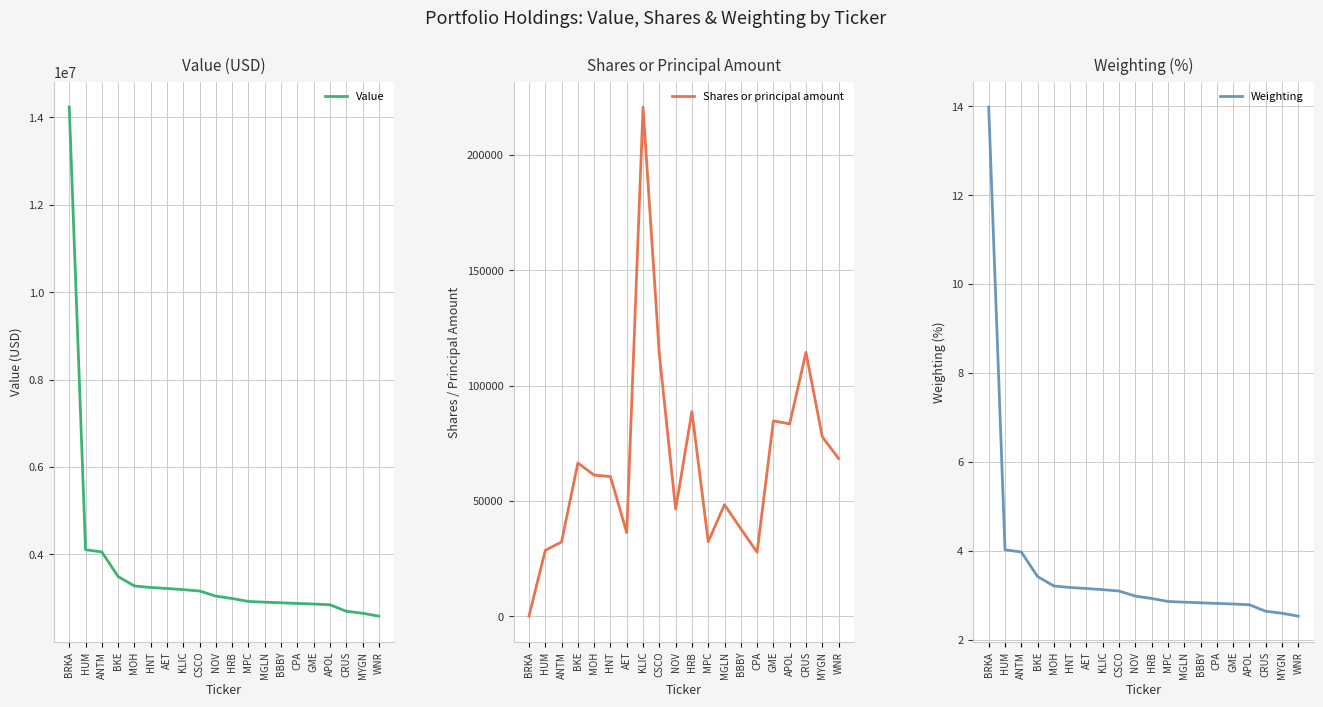

What is the label of the 8th point from the left?

KLIC